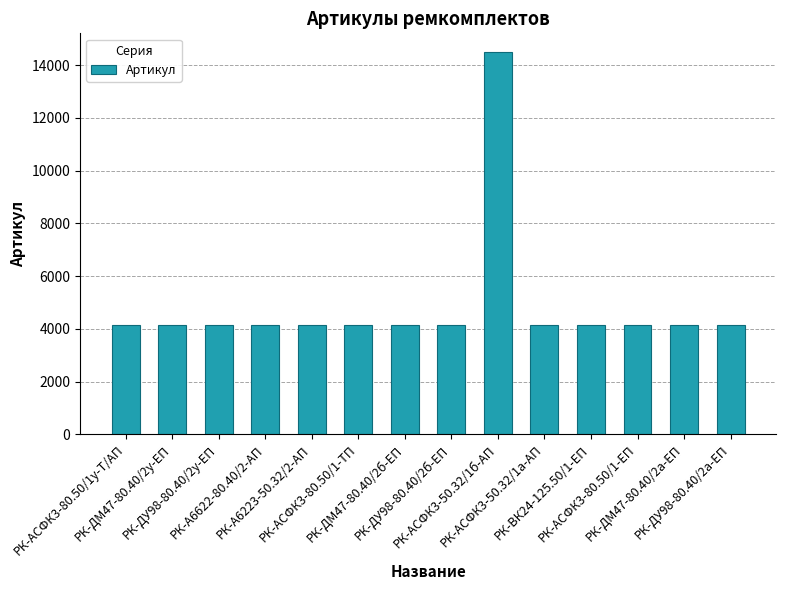

What is the maximum value shown in the chart?

14477